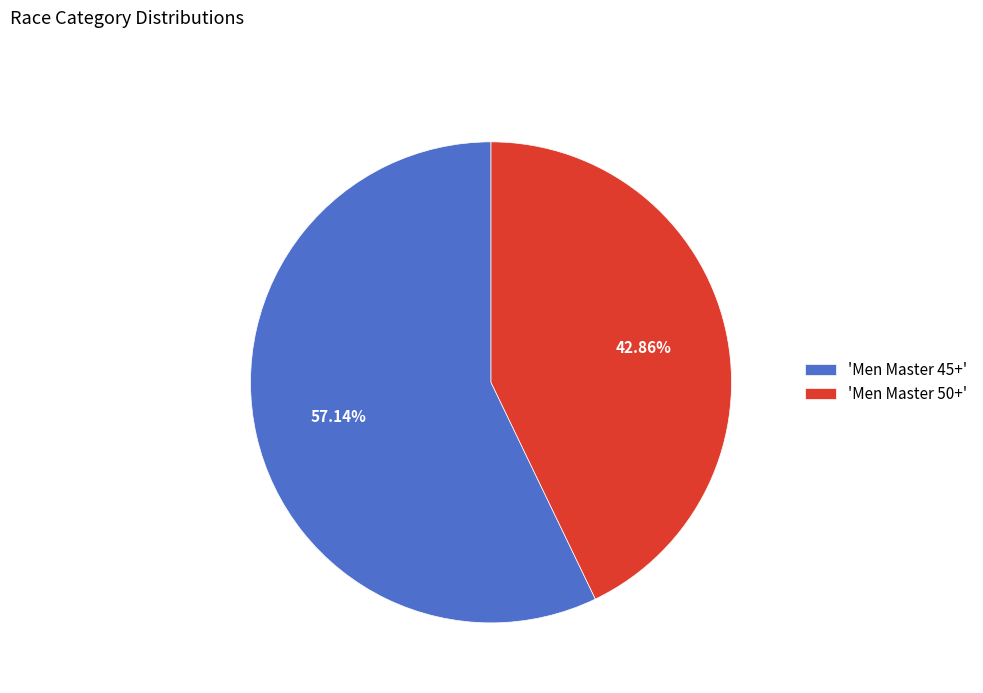

Is there any slice that represents more than half of the pie?

Yes